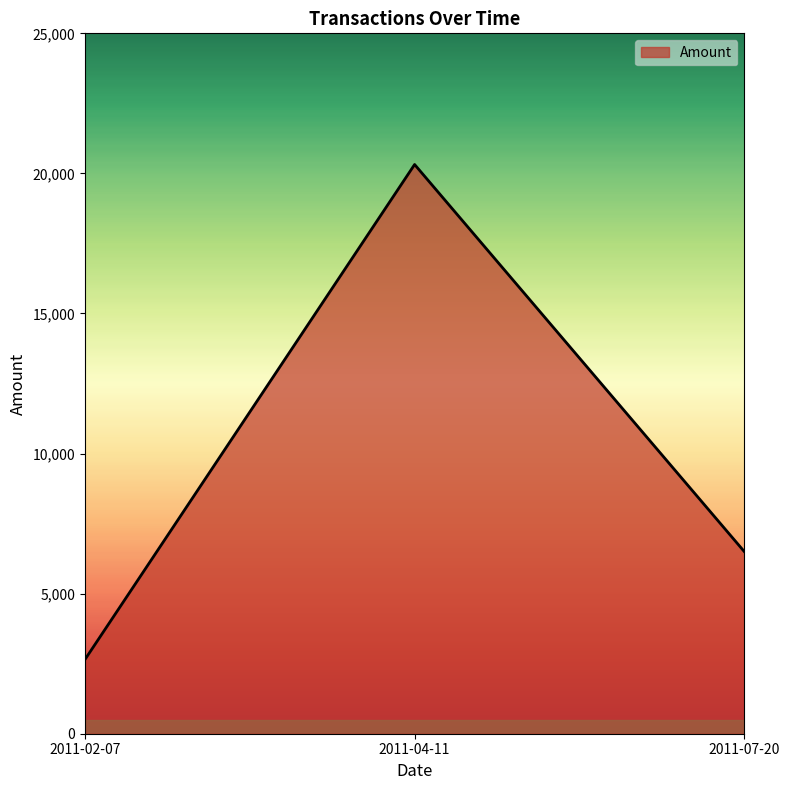

What is the change in value from 2011-04-11 to 2011-07-20?

-13818.0